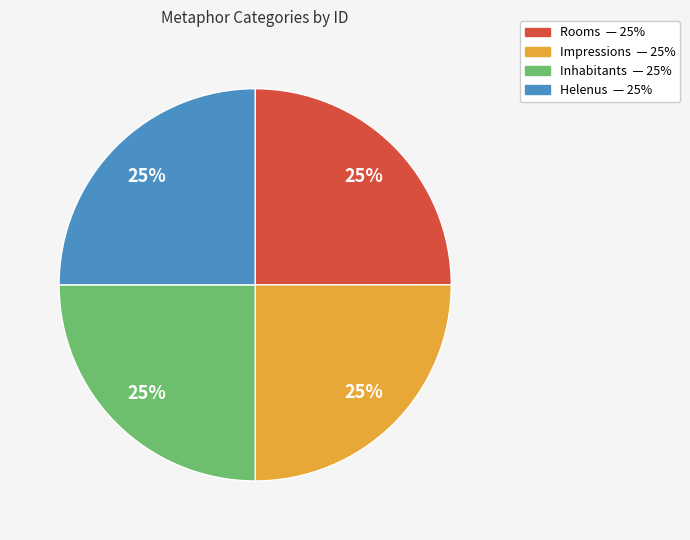

How many slices are in this pie chart?

4